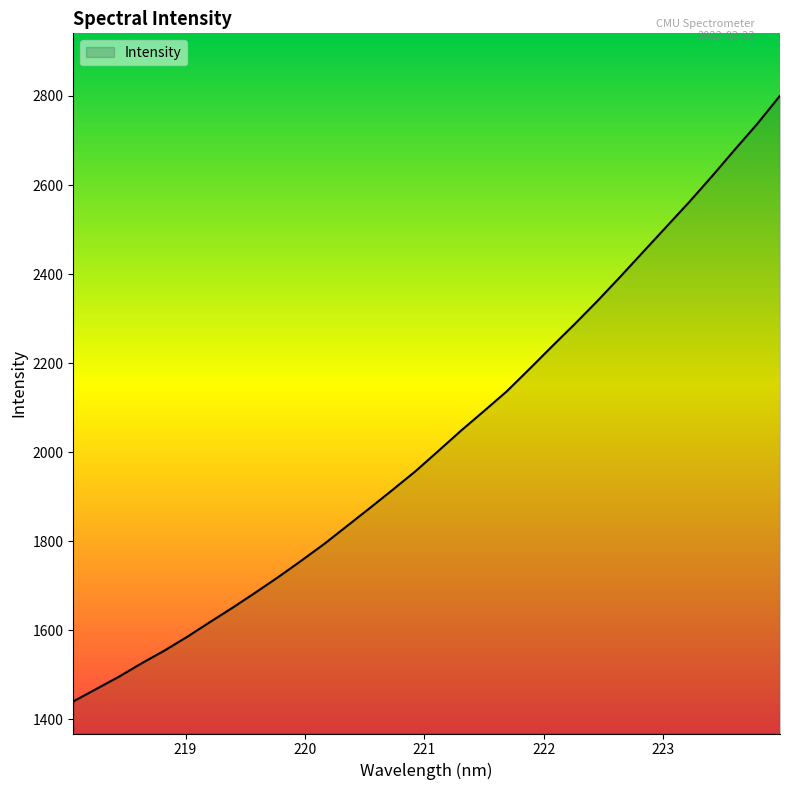

What is the greatest value displayed?

2800.7